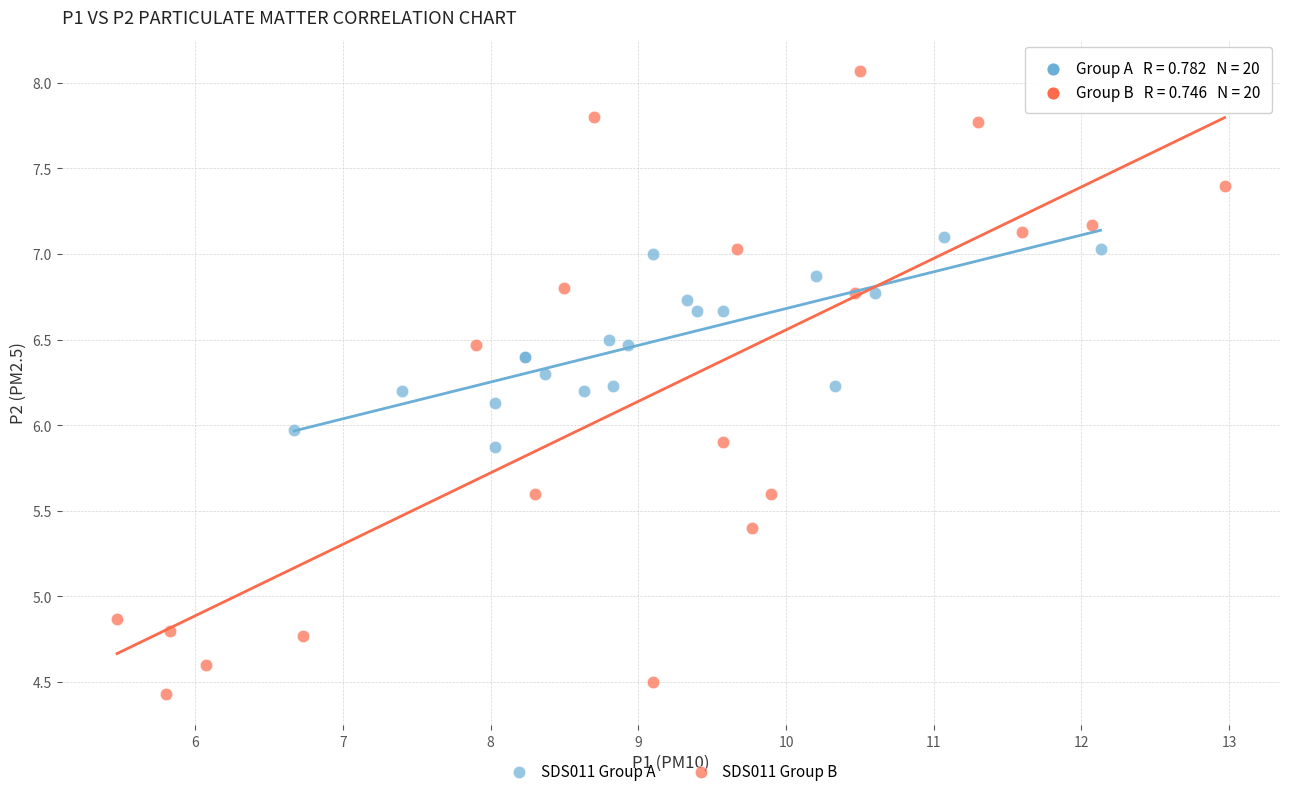

Which series has the largest Y range (max minus min)?

SDS011 Group B